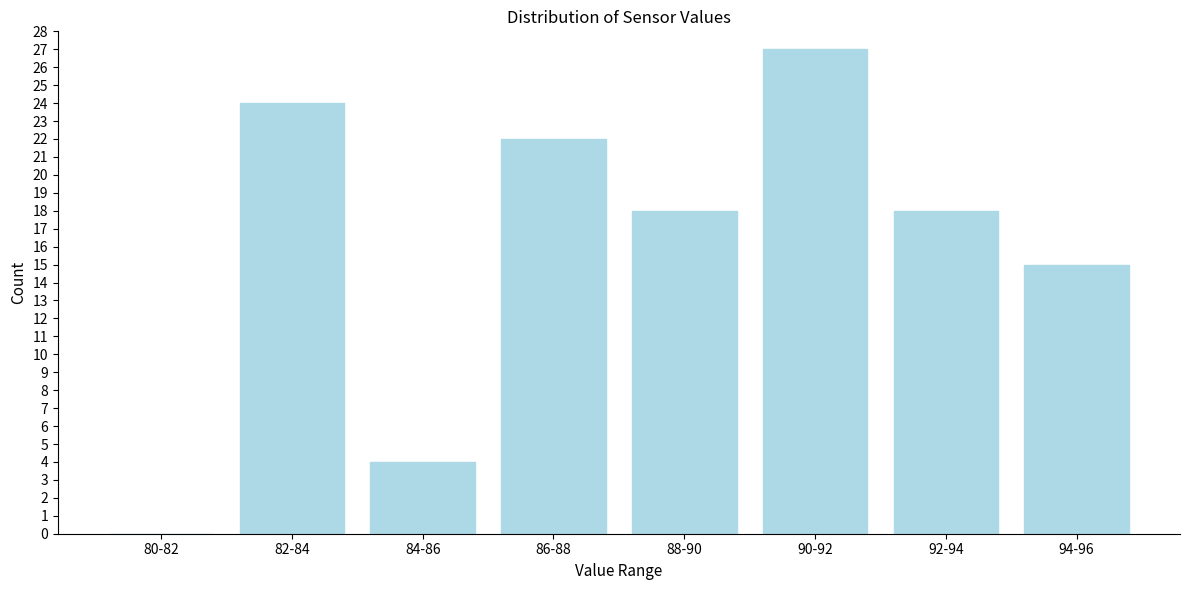

Reading left to right, extract all data points from this chart.

80-82=0	82-84=24	84-86=4	86-88=22	88-90=18	90-92=27	92-94=18	94-96=15